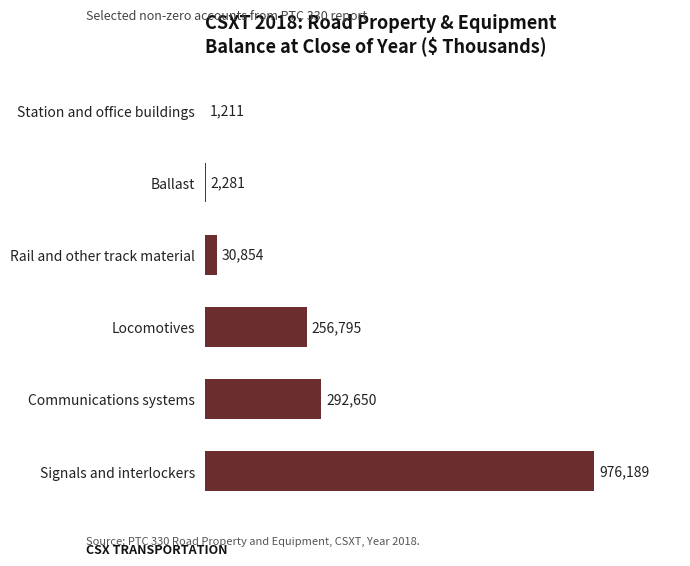

Reading bottom to top, list all the values displayed in this chart.

Signals and interlockers=976189	Communications systems=292650	Locomotives=256795	Rail and other track material=30854	Ballast=2281	Station and office buildings=1211